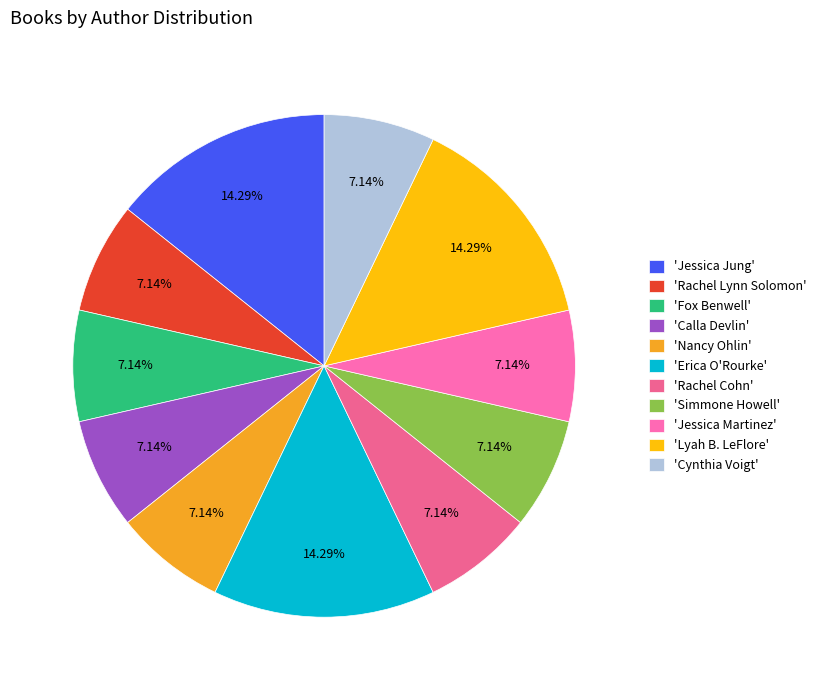

What is the largest slice in the pie chart?

Jessica Jung